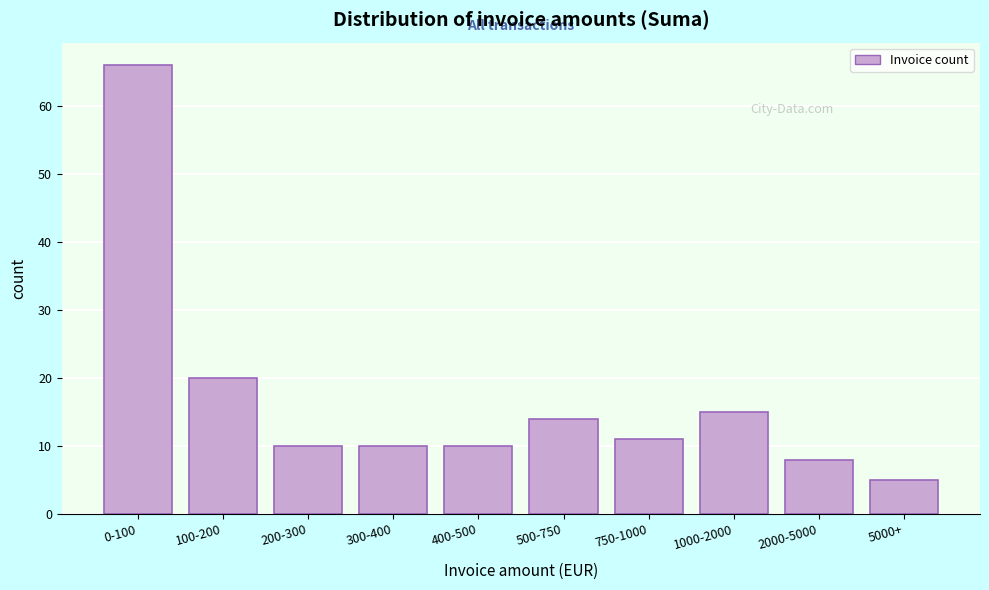

Reading left to right, extract all data points from this chart.

0-100=66	100-200=20	200-300=10	300-400=10	400-500=10	500-750=14	750-1000=11	1000-2000=15	2000-5000=8	5000+=5